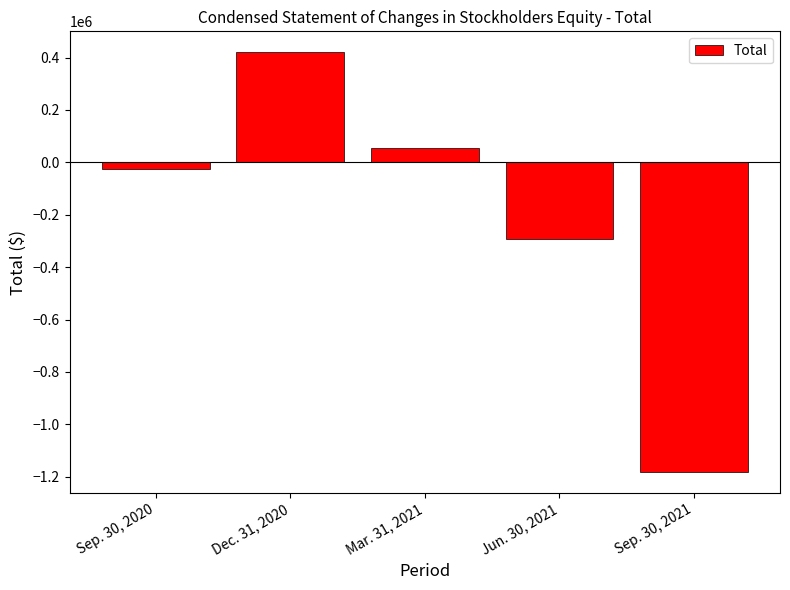

List the labels in order of value, smallest first.

Sep. 30, 2021, Jun. 30, 2021, Sep. 30, 2020, Mar. 31, 2021, Dec. 31, 2020